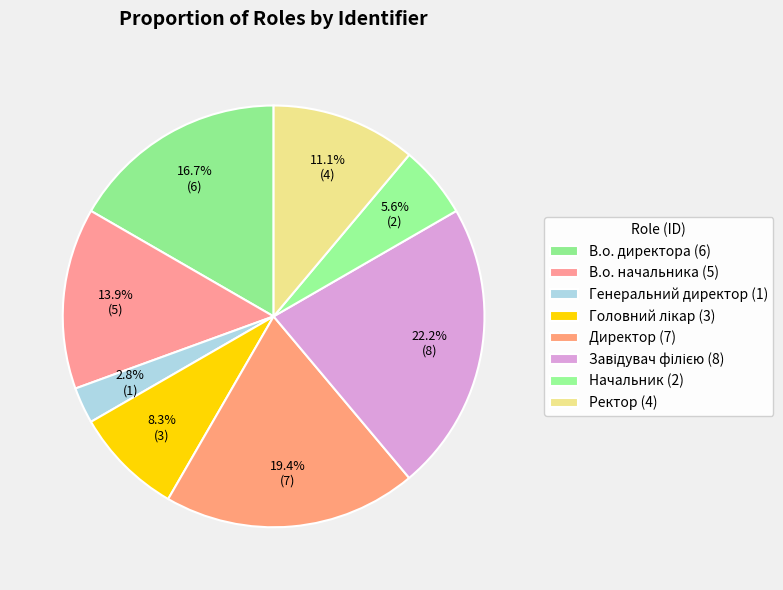

Count the number of slices in the pie.

8